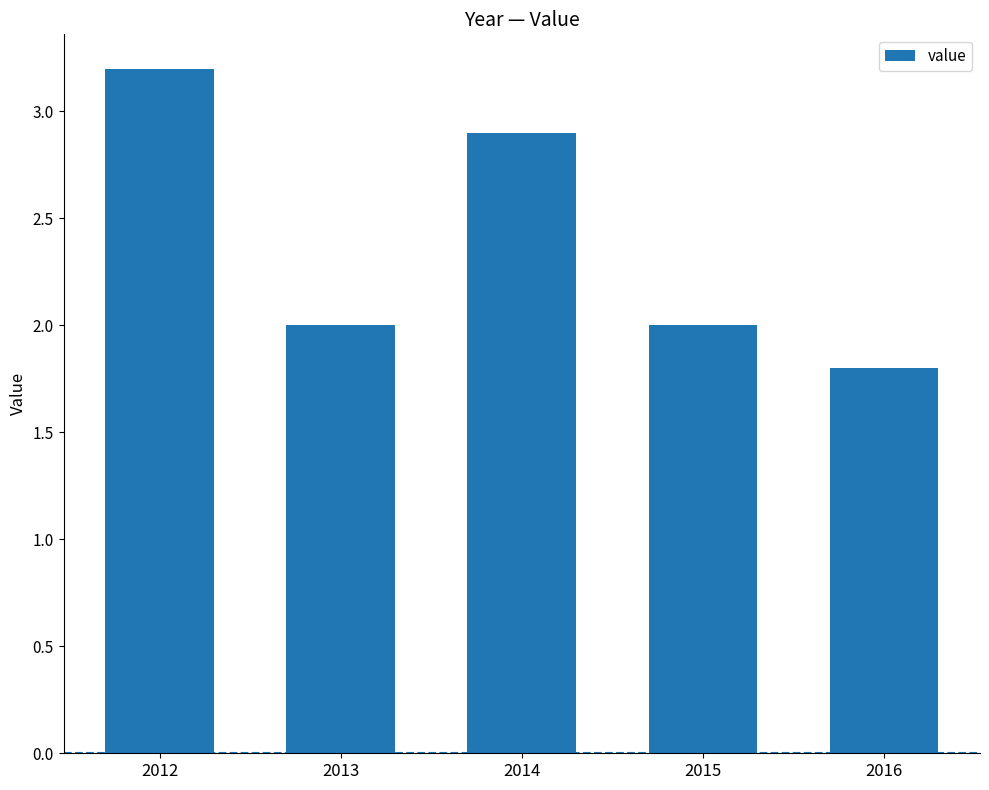

Where does the data first go above 2?

2012